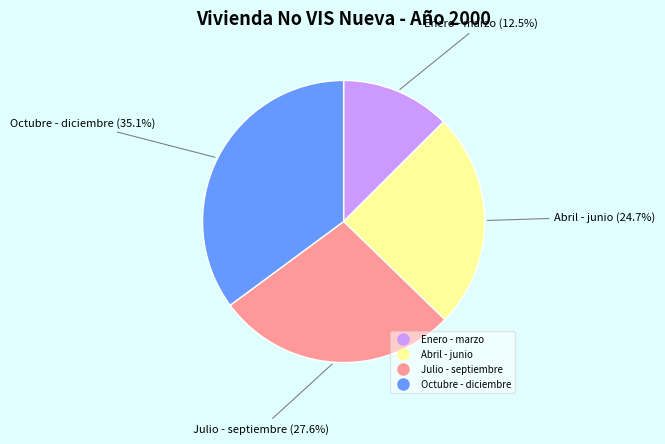

To the nearest percent, what is the difference between the Enero - marzo and Abril - junio slice percentages?

12%